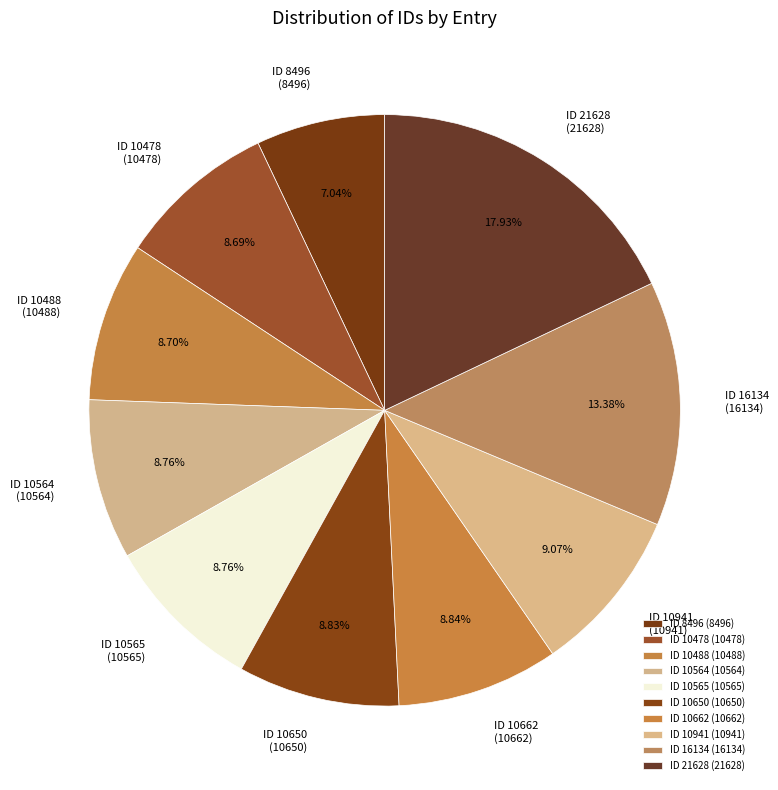

To the nearest percent, what portion does ID 10662 represent?

9%